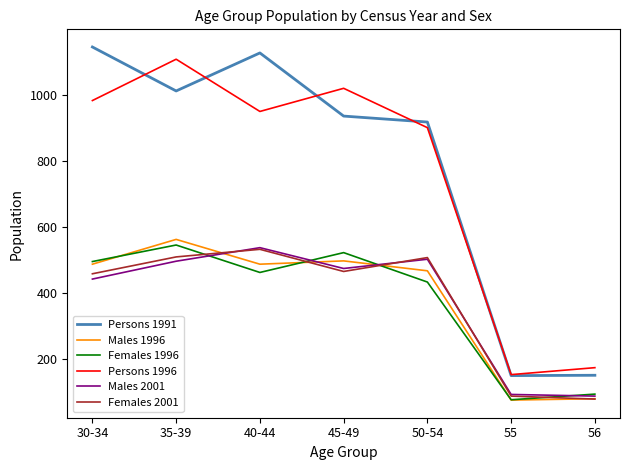

True or false: Persons 1991 and Males 2001 intersect in this chart.

False